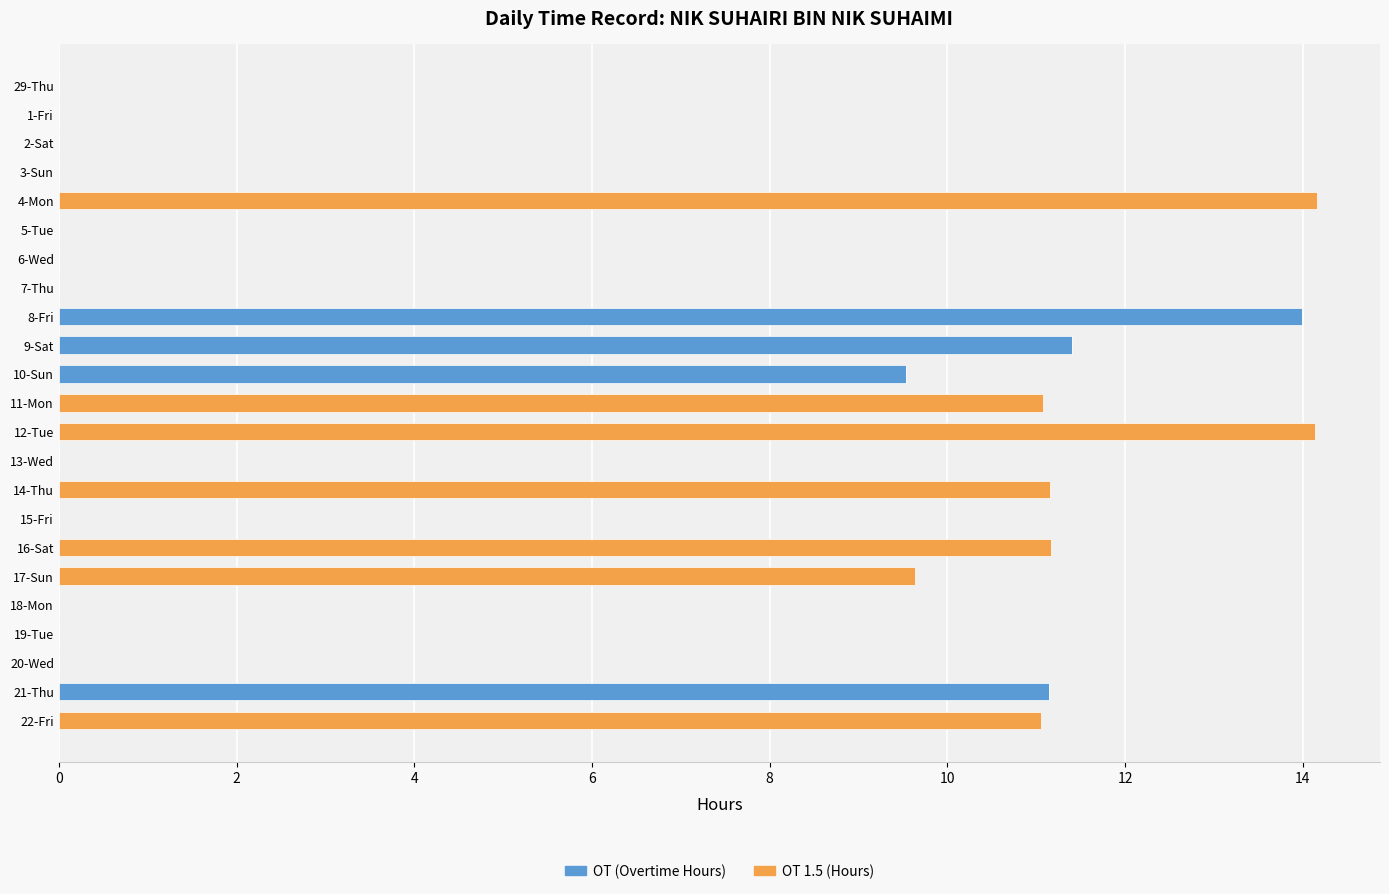

What is the total value across all series at 16-Sat?

11.2